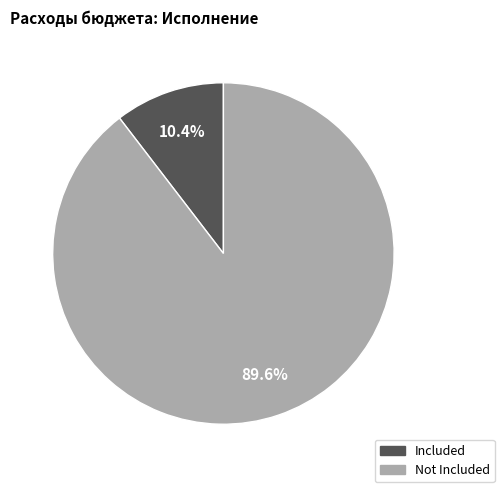

Is there any slice that represents more than half of the pie?

Yes